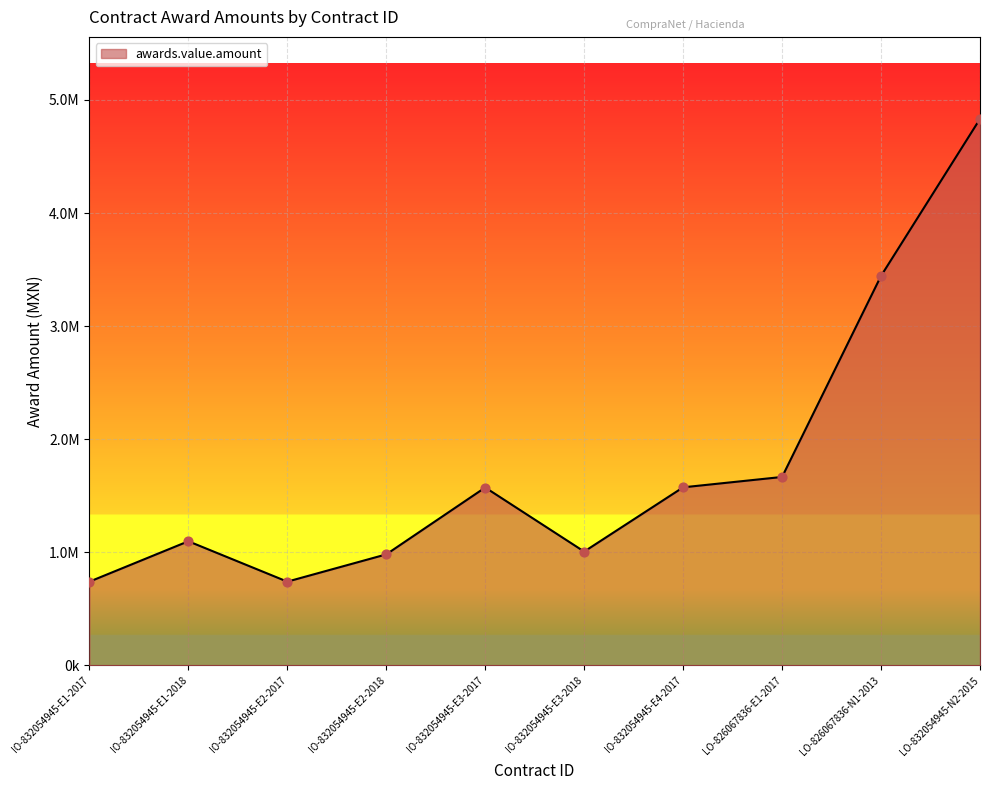

Which has a higher value, LO-826067836-N1-2013 or LO-826067836-E1-2017?

LO-826067836-N1-2013